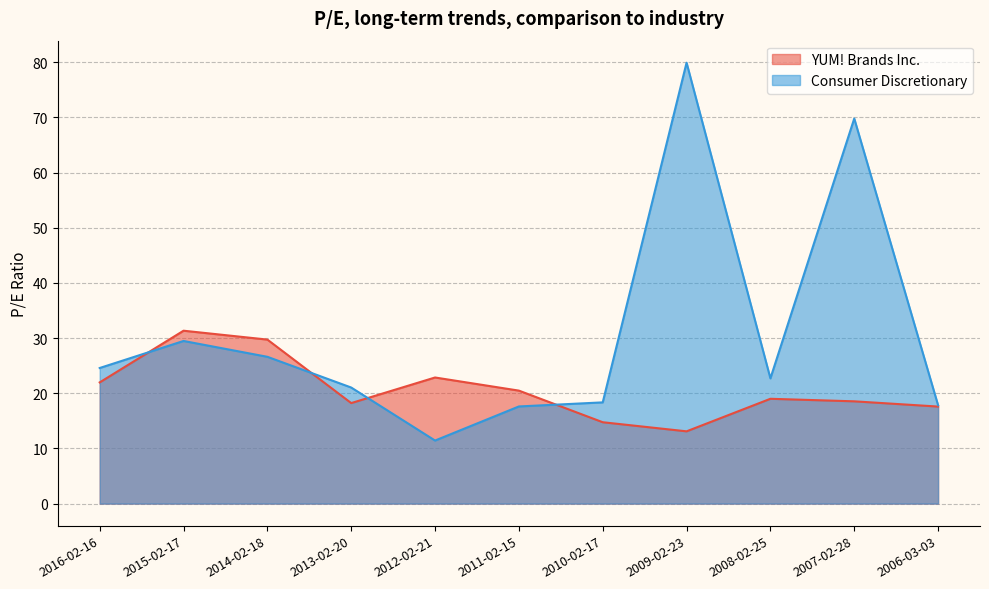

What is the difference between the highest and lowest values at 2016-02-16?

2.6